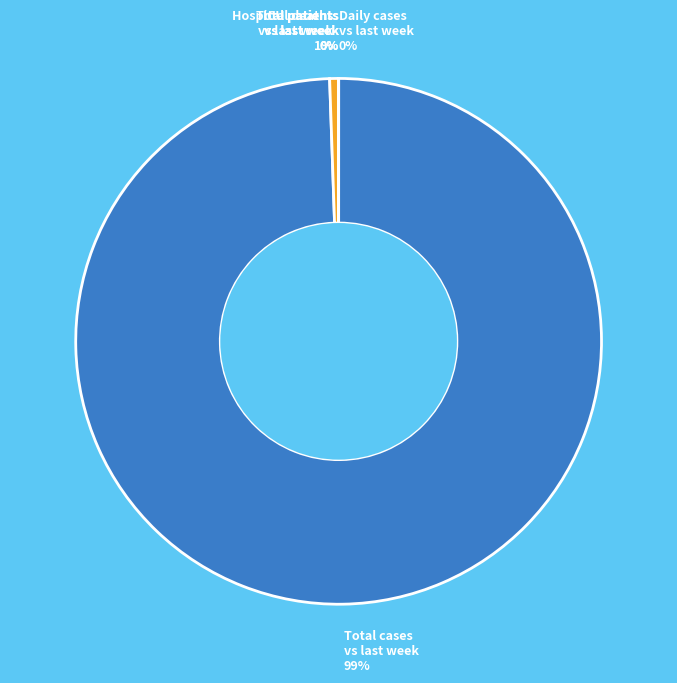

To the nearest percent, what is the average slice percentage?

20%